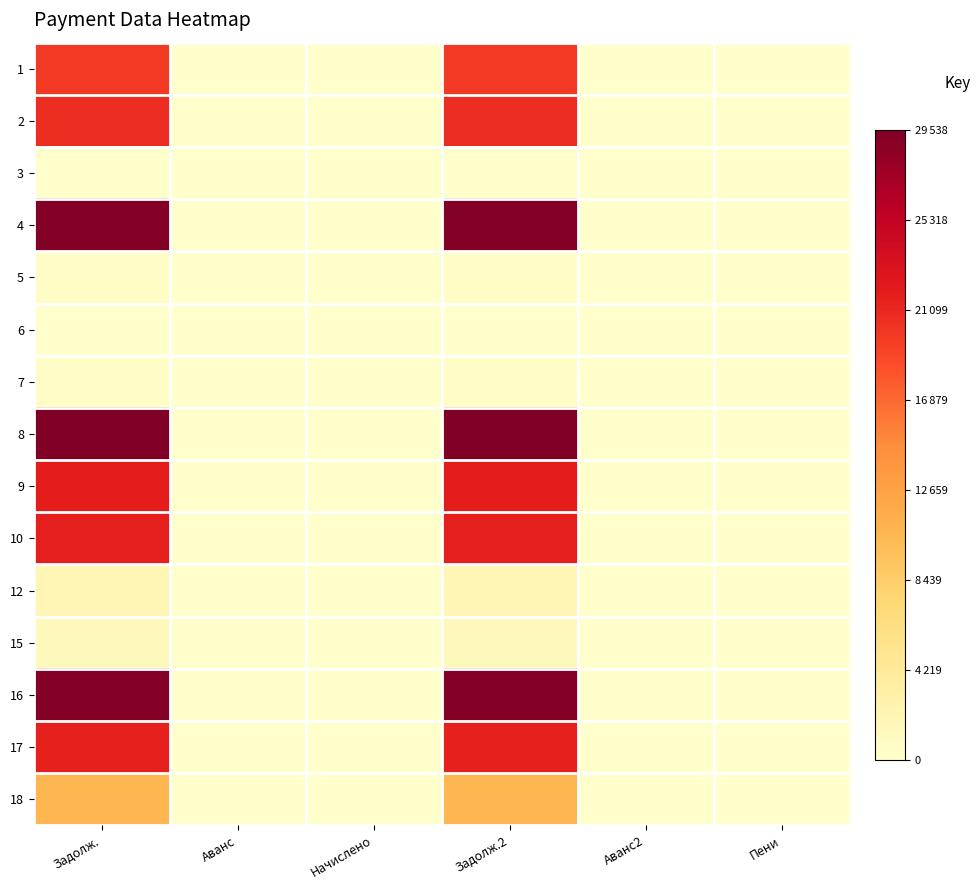

How many categories are shown in the chart?

6